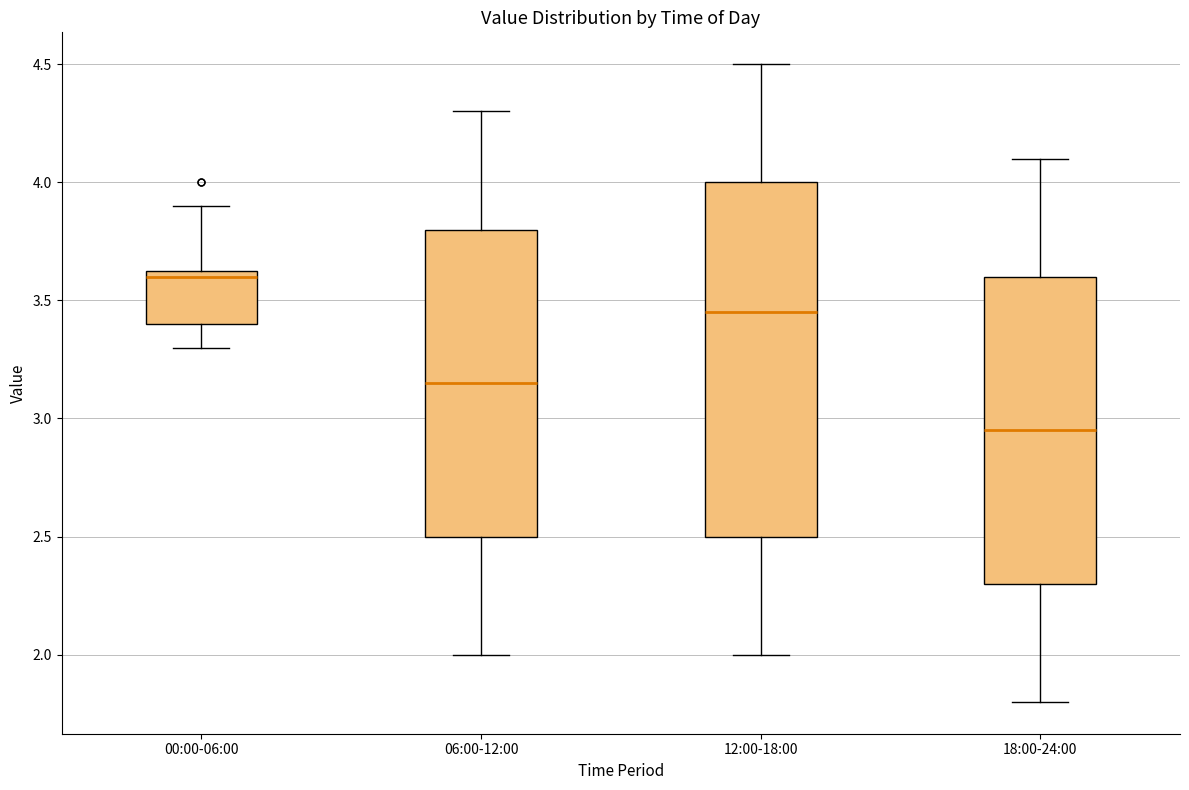

Where does the lower whisker of the box for 00:00-06:00 end on the y-axis? The values are not printed on the chart, so give them approximately, as read against the axis.

3.30